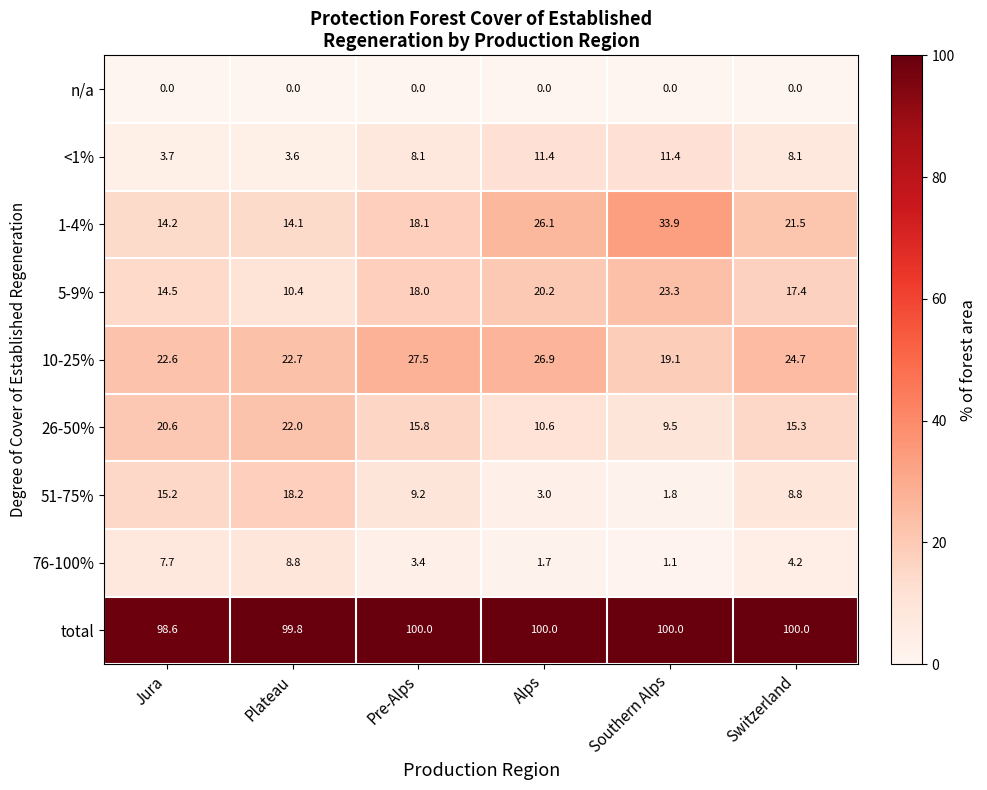

What is the spread (max minus min) of values at Alps?

100.0